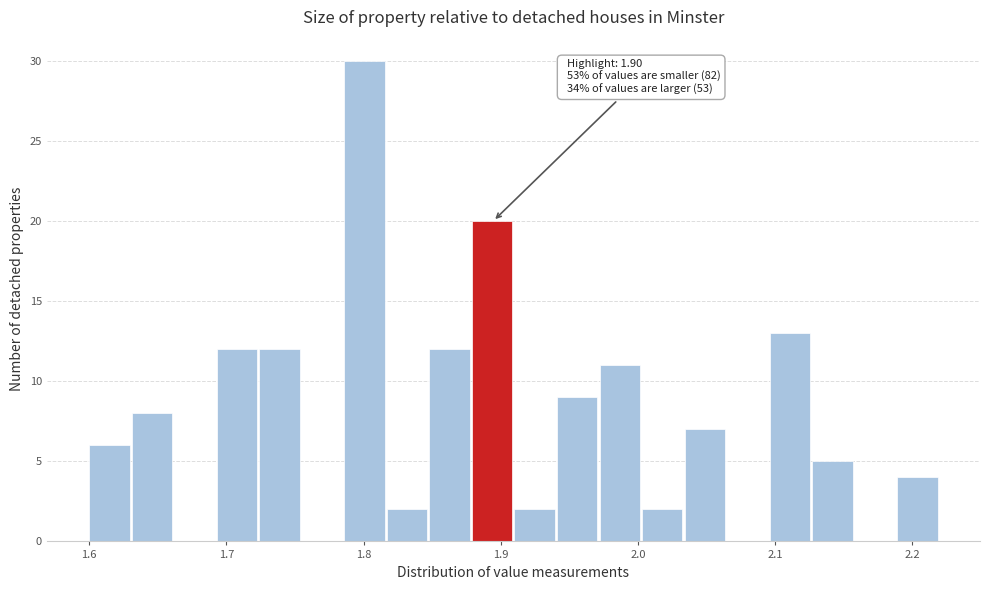

Around what value on the x-axis is the tallest bar? Give the approximate position of its centre, as read against the axis.

1.80